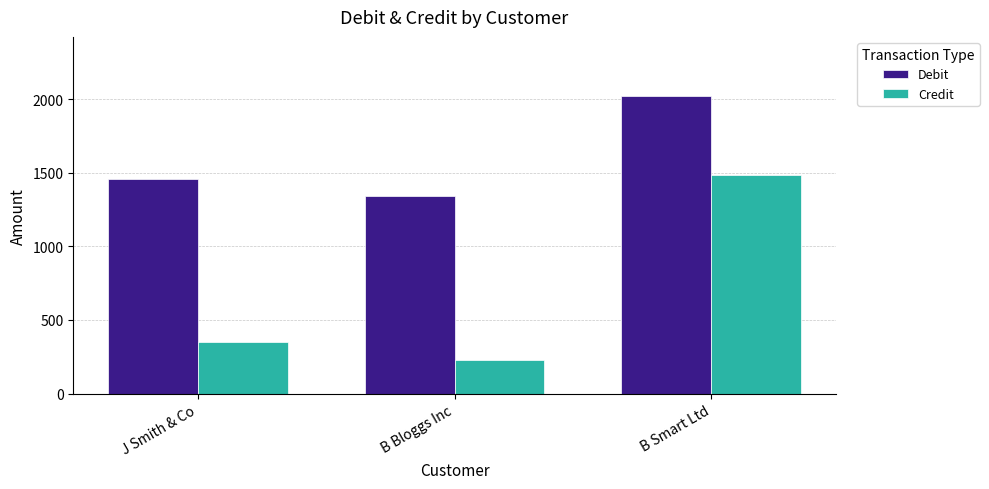

The value of Credit at B Smart Ltd is 1483. True or false?

True